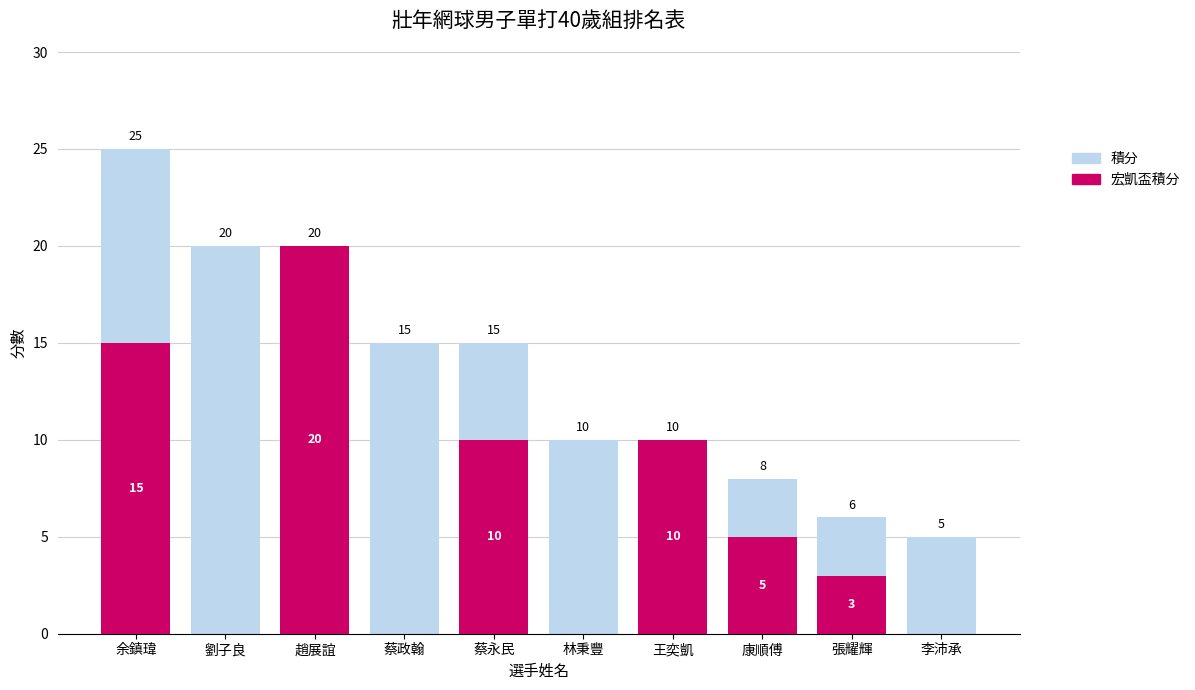

What is the value of the 宏凱盃積分 bar at the 7th from the left?

10